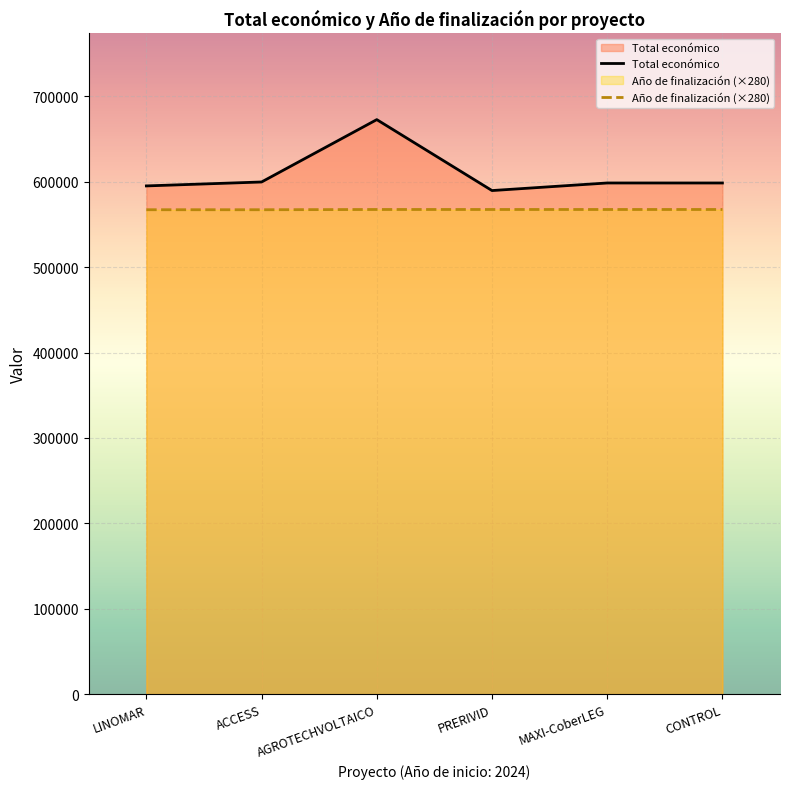

What is the label of the 3rd point from the left?

AGROTECHVOLTAICO